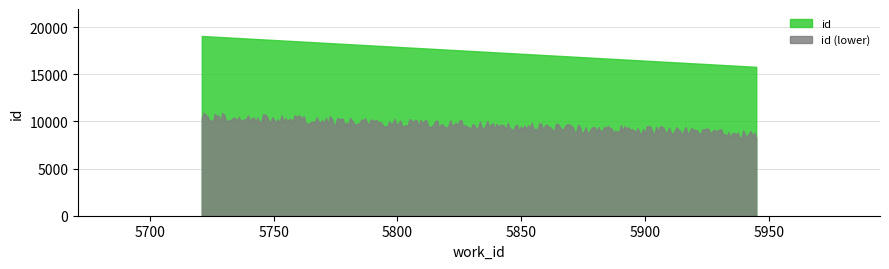

How many values are below 15783?

1